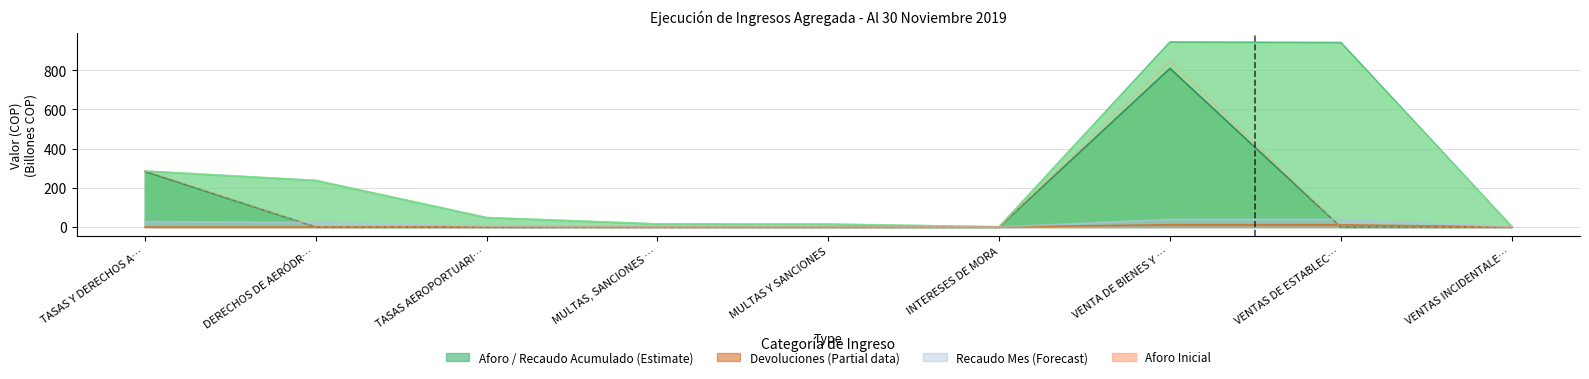

What is the label of the 1st point from the left?

TASAS Y DERECHOS A…